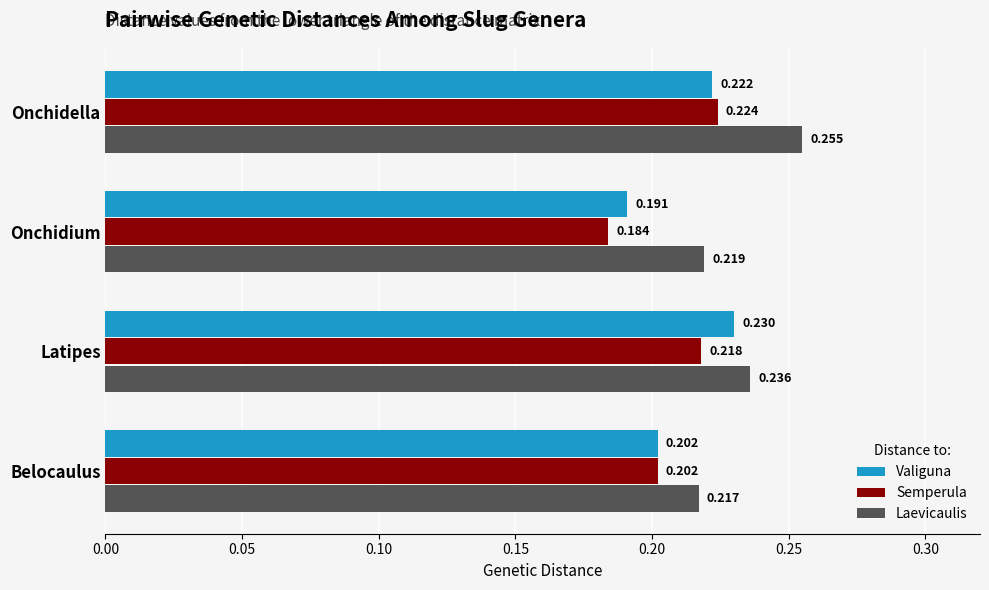

How many categories are shown in the chart?

4